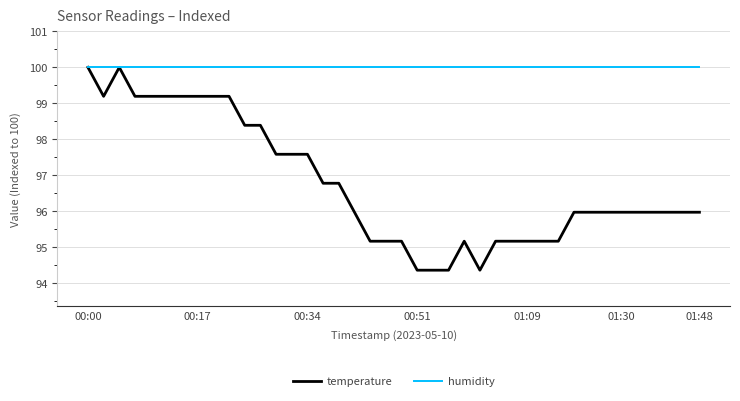

What is the smallest value displayed?

94.4